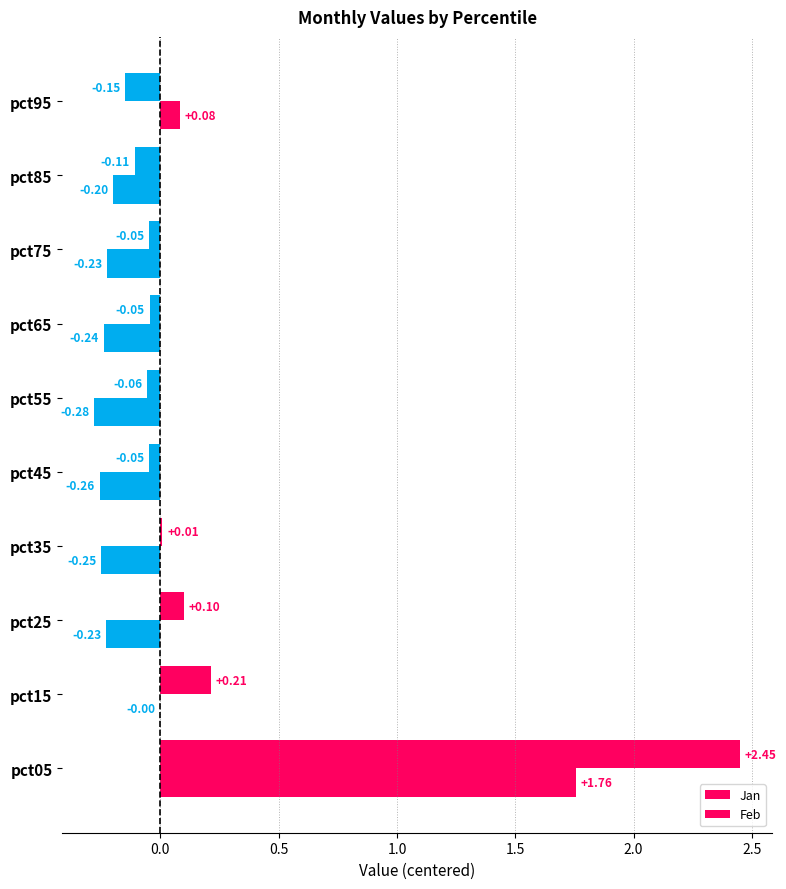

How many values in Jan are above zero?

4